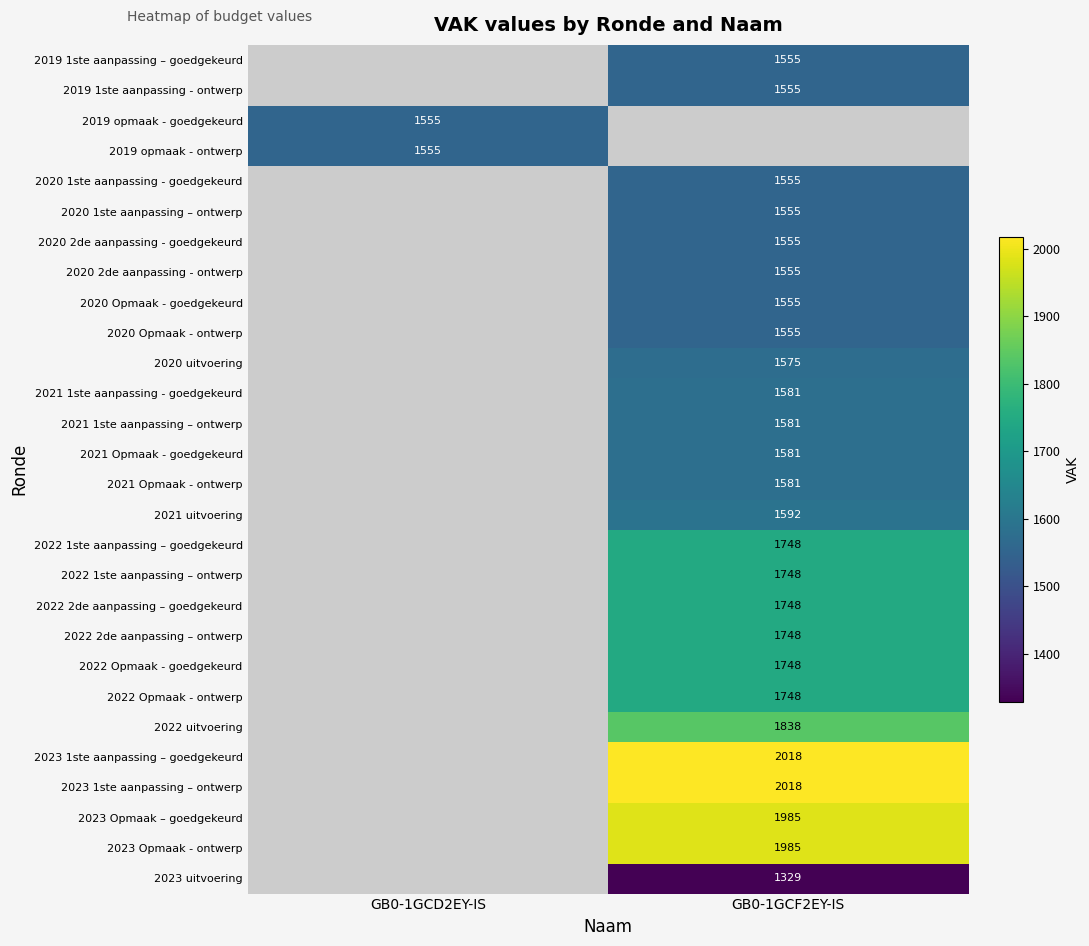

Which category has the highest value across all series?

GB0-1GCF2EY-IS